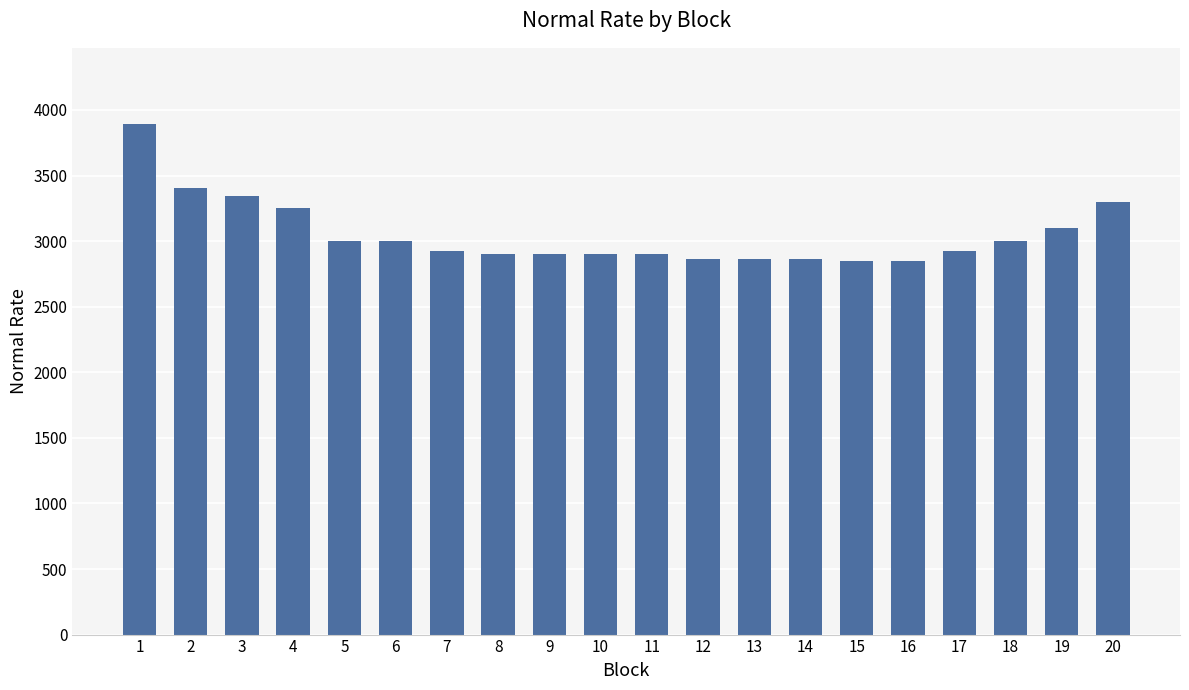

Approximately how many times larger is the value at 5 compared to 8?

1.0